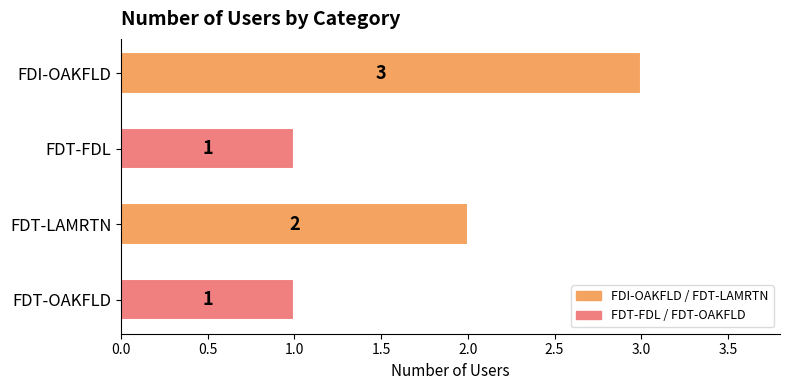

What is the sum of all values?

7